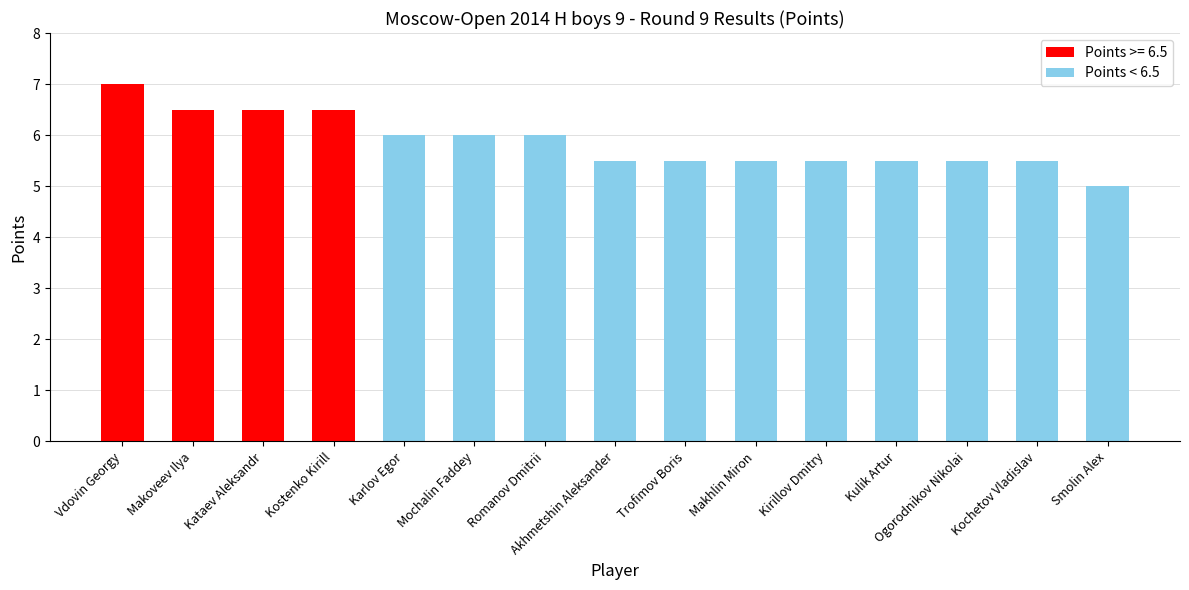

What is the label of the 13th bar from the right?

Kataev Aleksandr